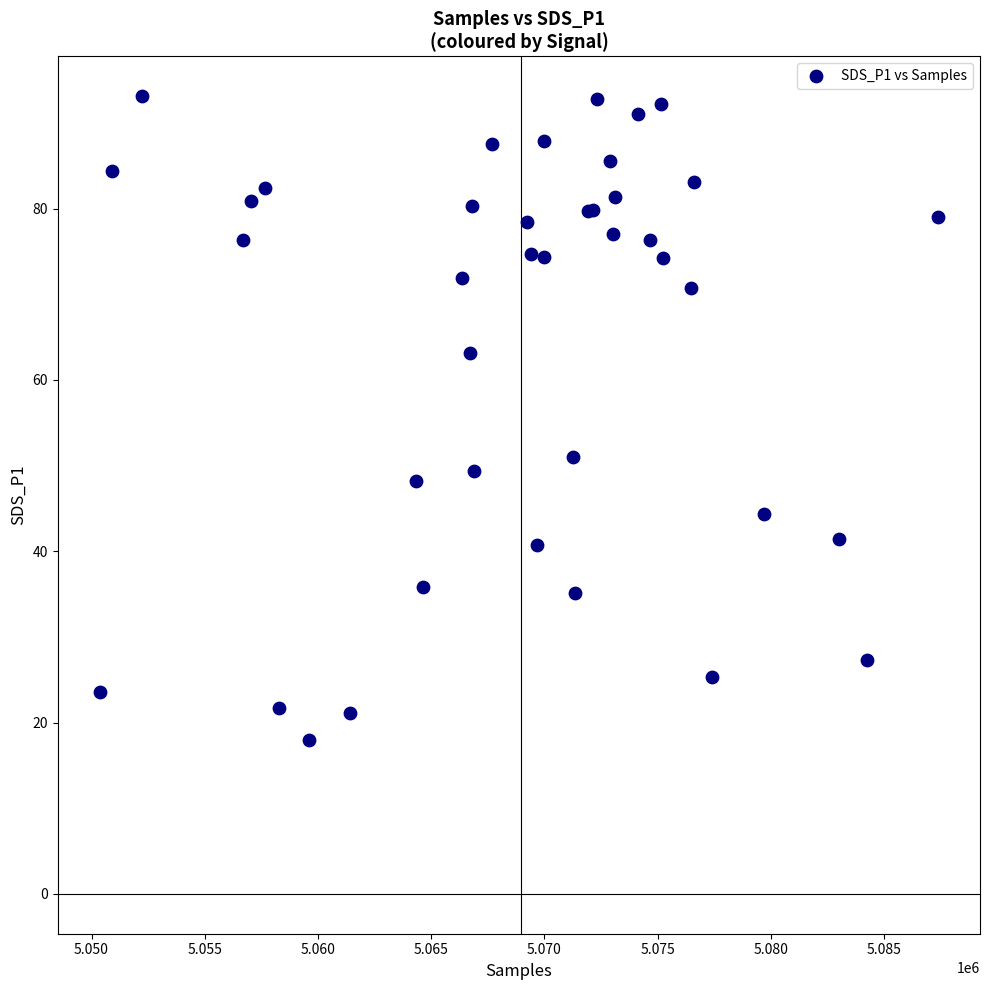

What Y value in the scatter plot is closest to 55?

51.0